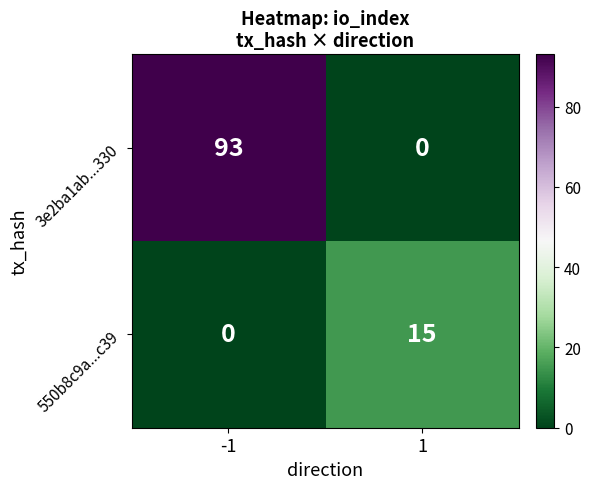

Count the number of categories in the chart.

2